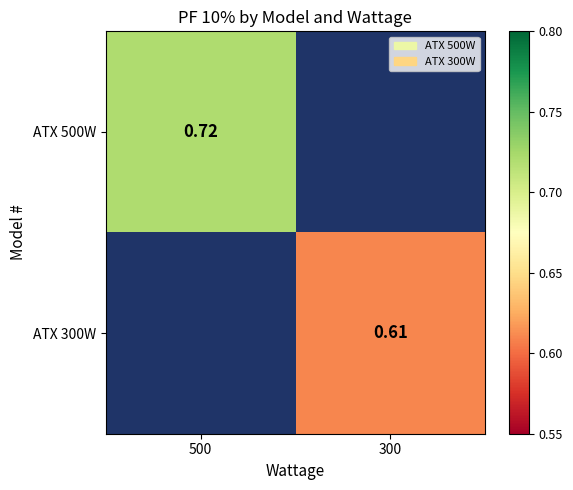

Between 300 and 500, which is larger?

500